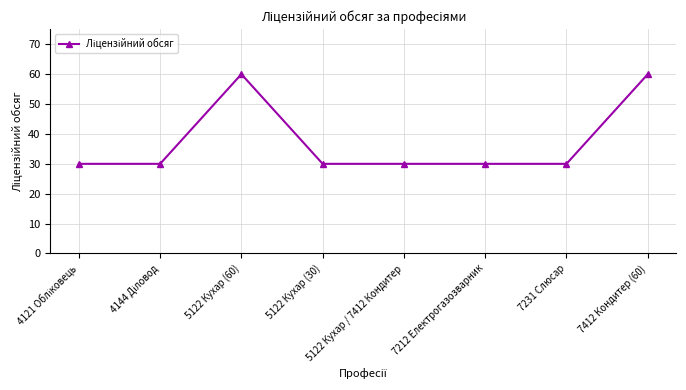

How many data points does each series have?

8